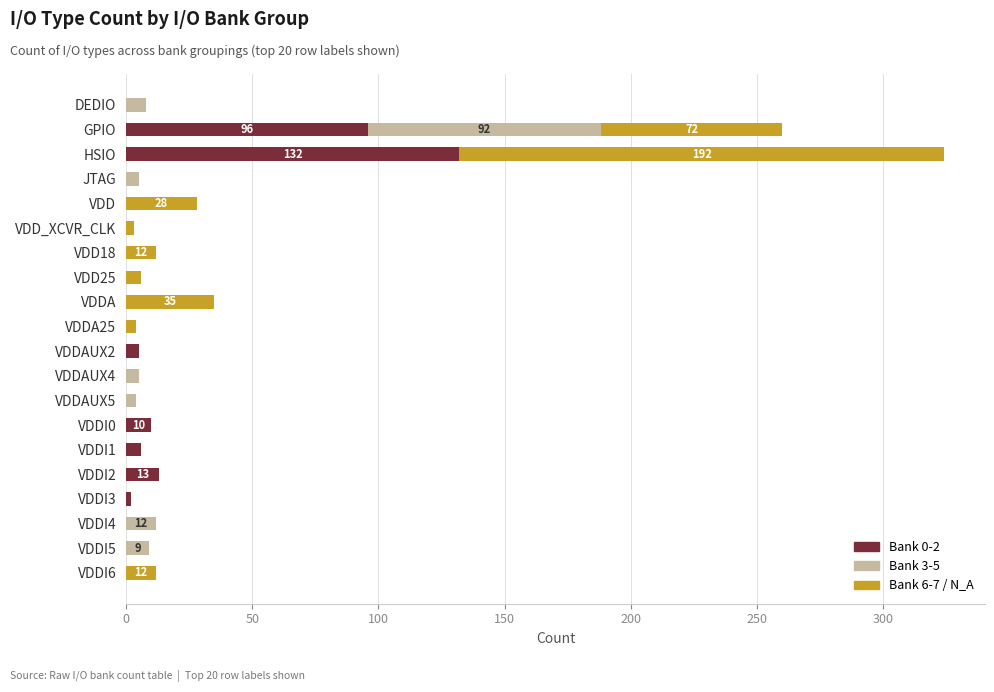

At which category is the sum across all series the highest?

HSIO